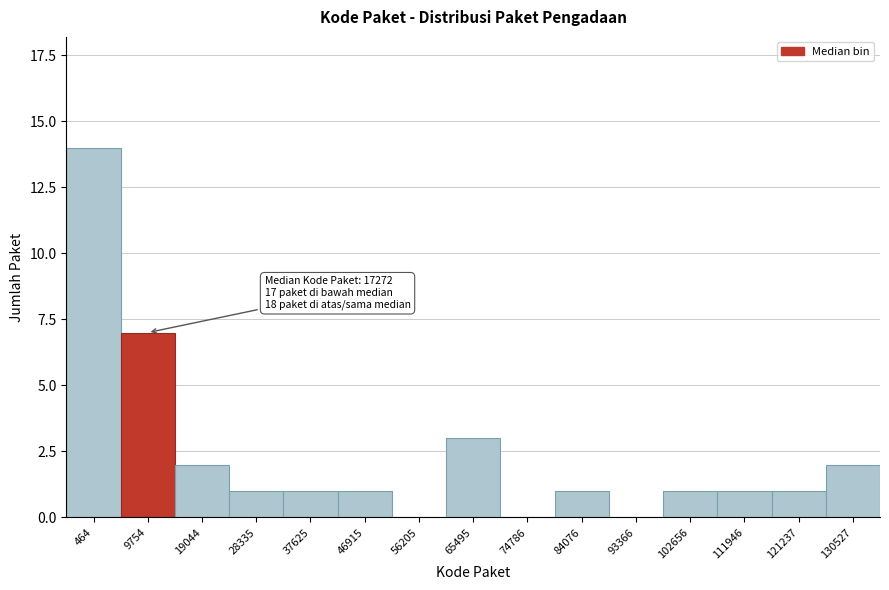

What is the greatest value displayed?

14